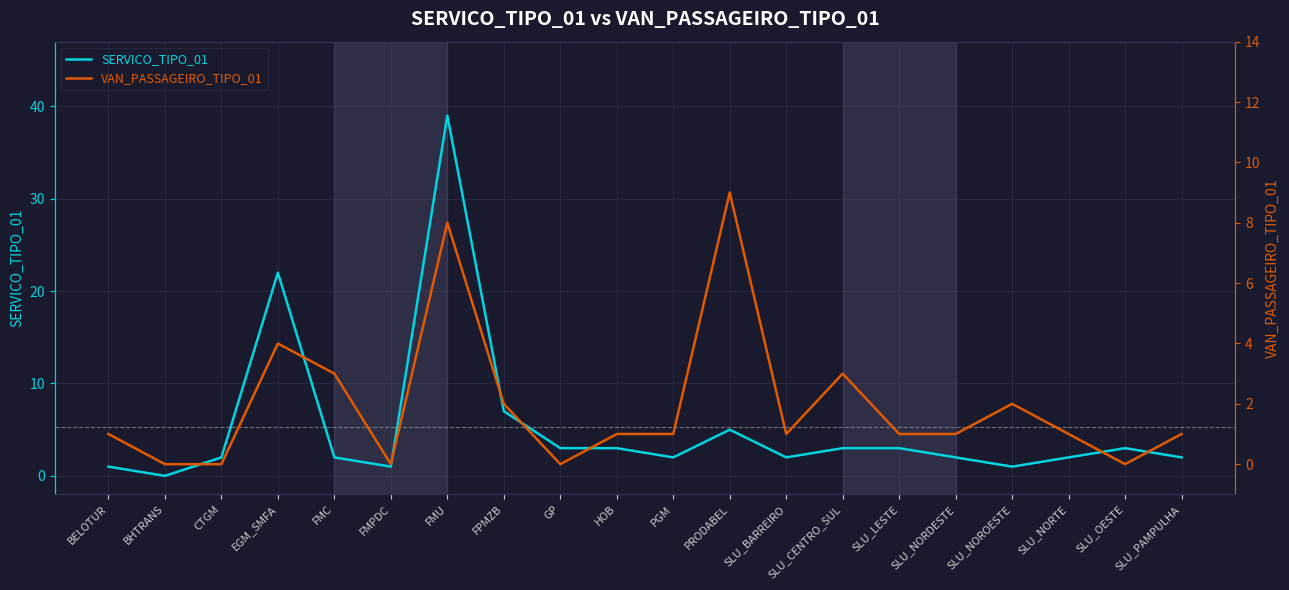

How many intersections are there between VAN_PASSAGEIRO_TIPO_01 and SERVICO_TIPO_01?

6